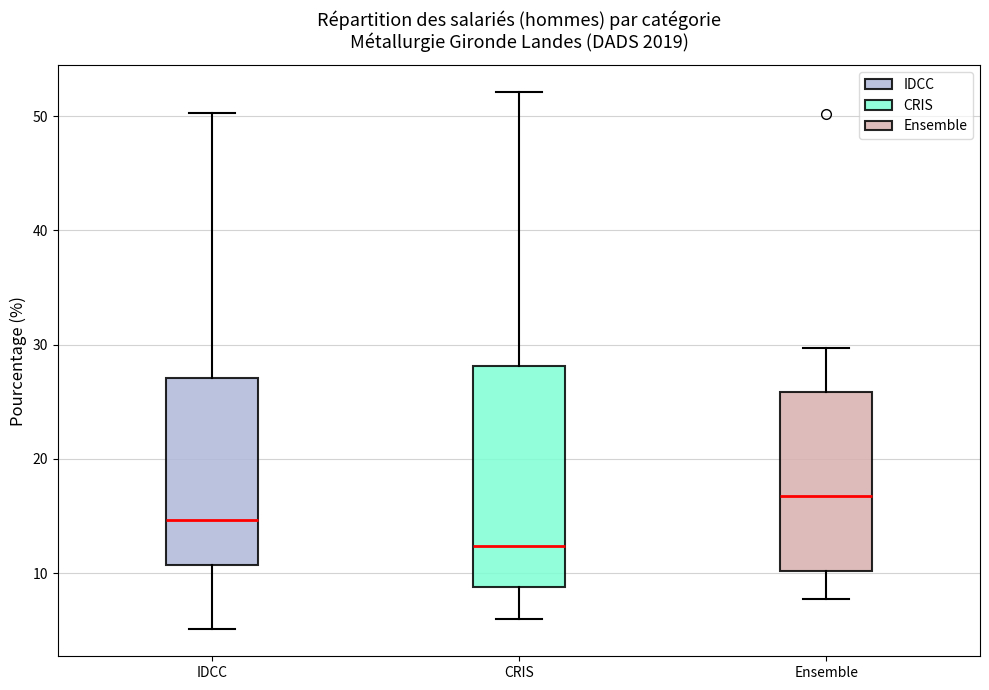

Which box's median line is the highest?

Ensemble